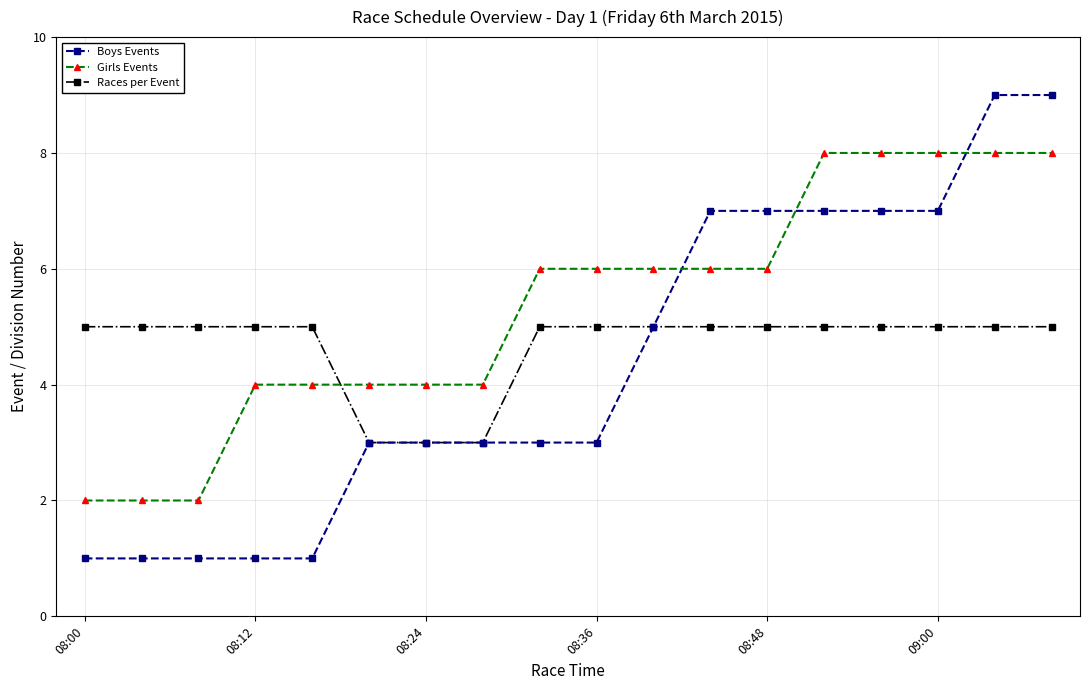

What is the greatest value displayed?

9